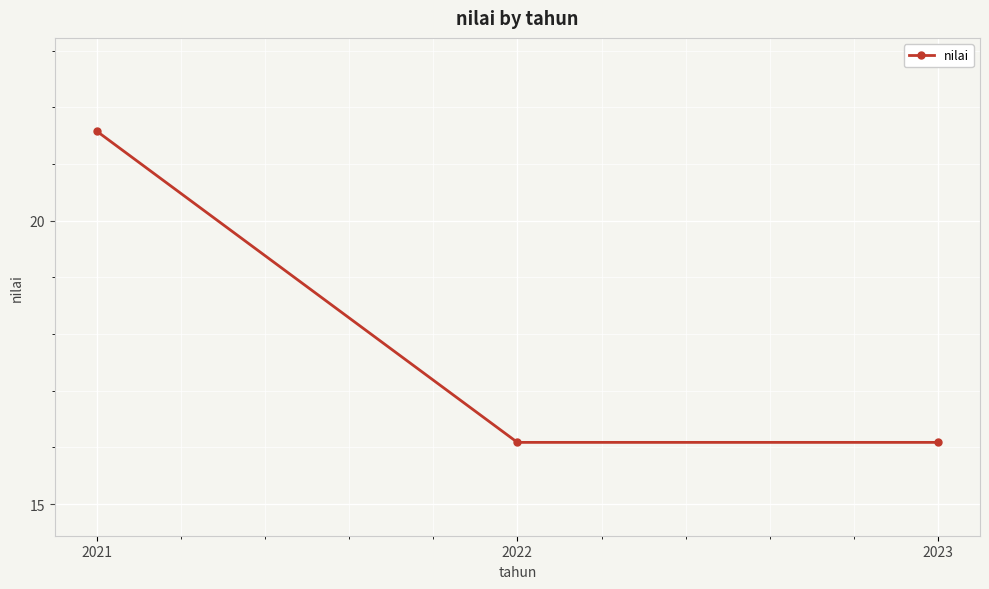

Reading left to right, transcribe all the data shown in this chart.

21.6	16.1	16.1